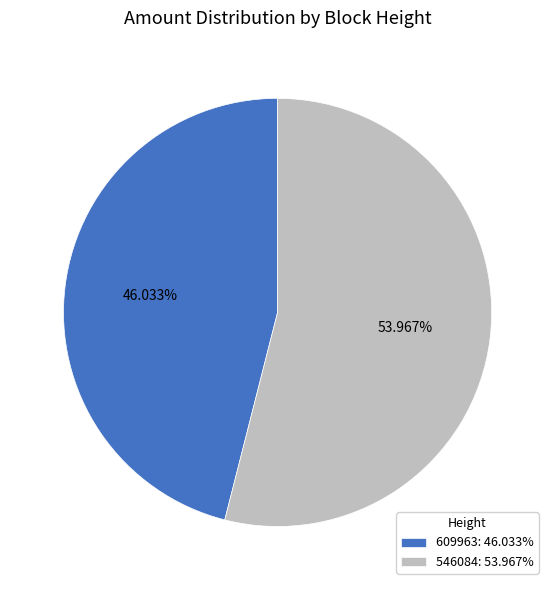

Is it true that 546084 is 68% of the pie?

False